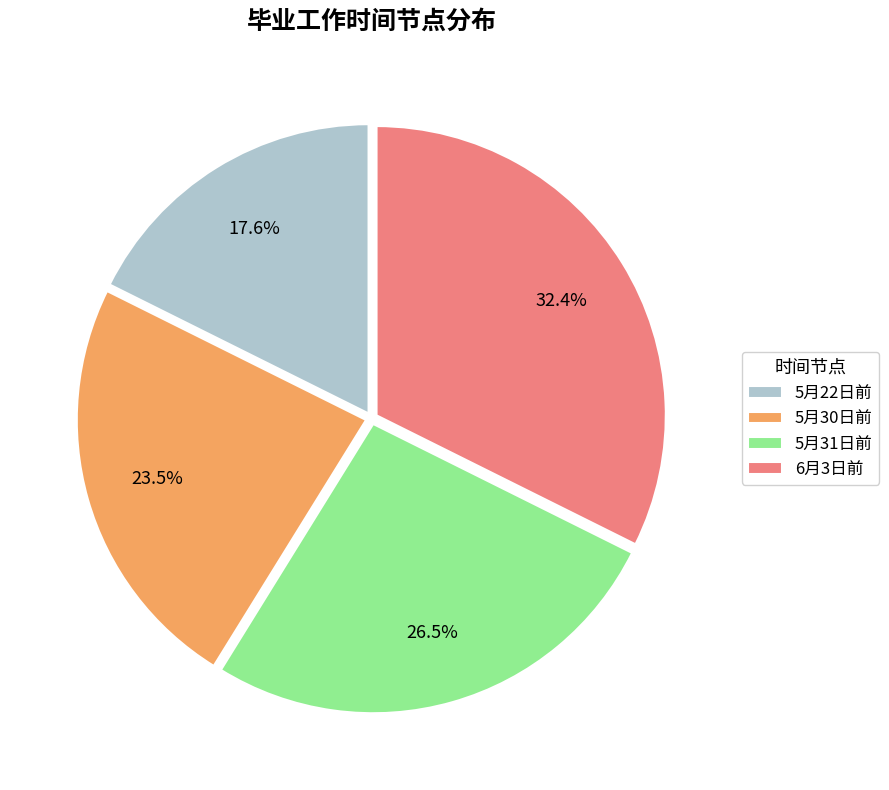

True or false: 6月3日前 accounts for 32% of the total.

True